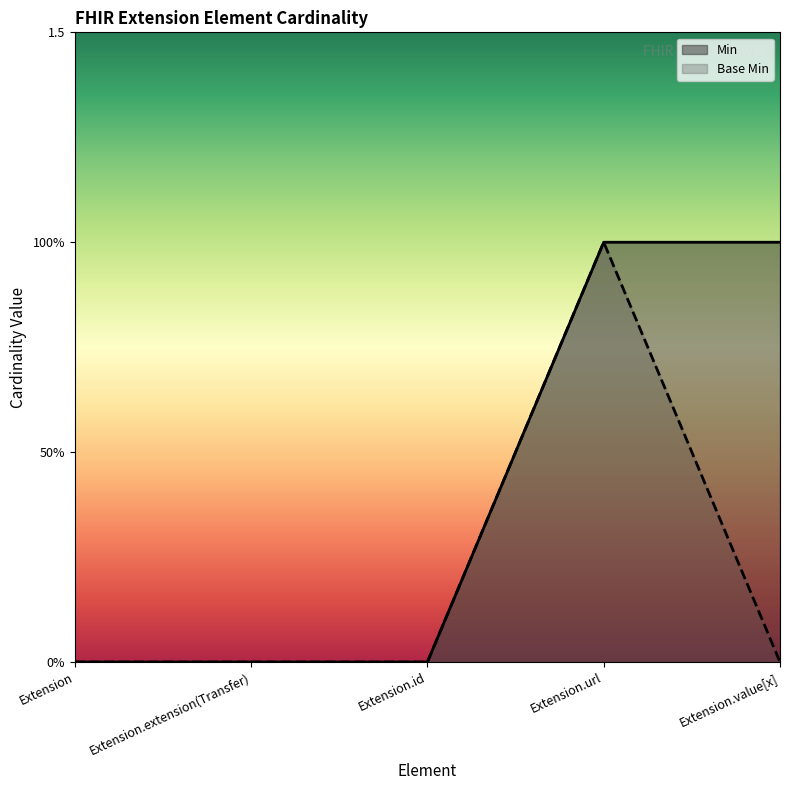

List the labels in order of Min value, largest first.

Extension.url, Extension.value[x], Extension, Extension.extension(Transfer), Extension.id